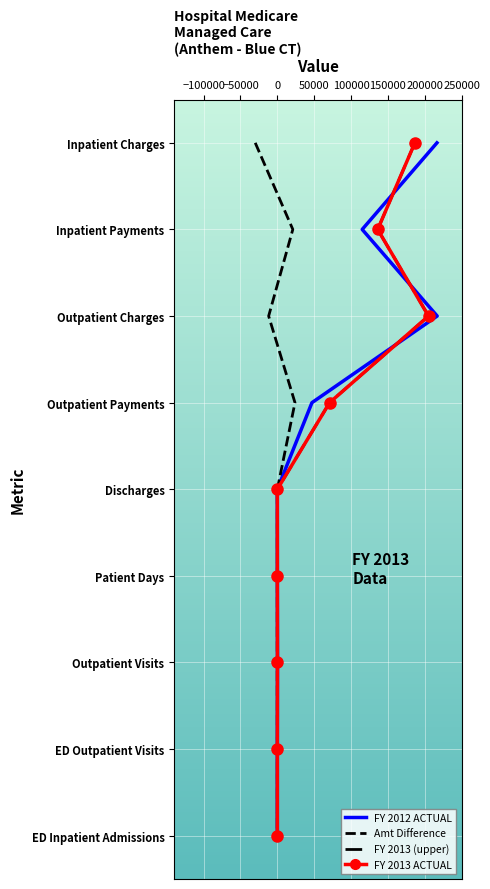

Which series has the widest spread of values?

FY 2012 ACTUAL